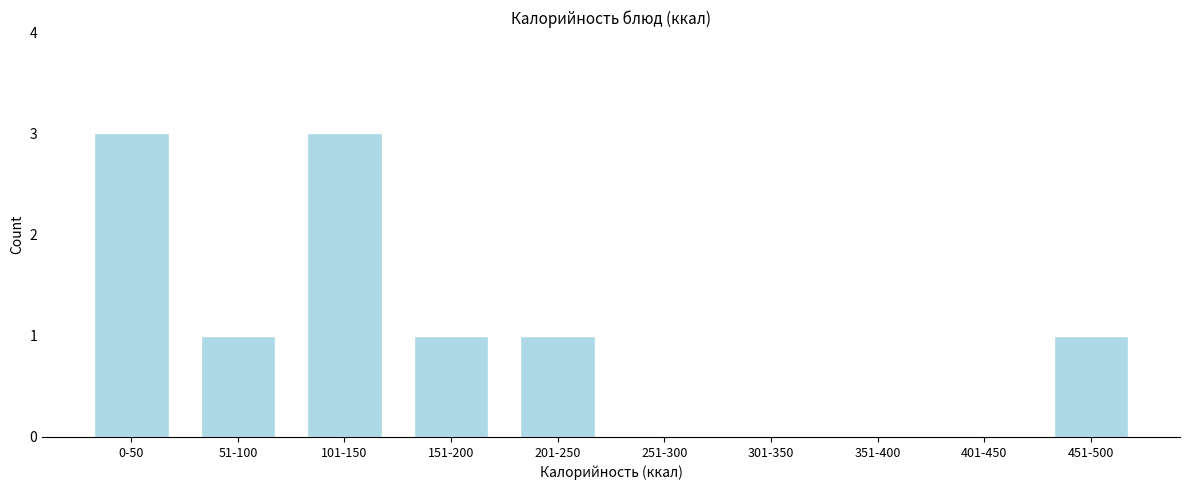

Reading left to right, transcribe all the data shown in this chart.

0-50=3	51-100=1	101-150=3	151-200=1	201-250=1	251-300=0	301-350=0	351-400=0	401-450=0	451-500=1